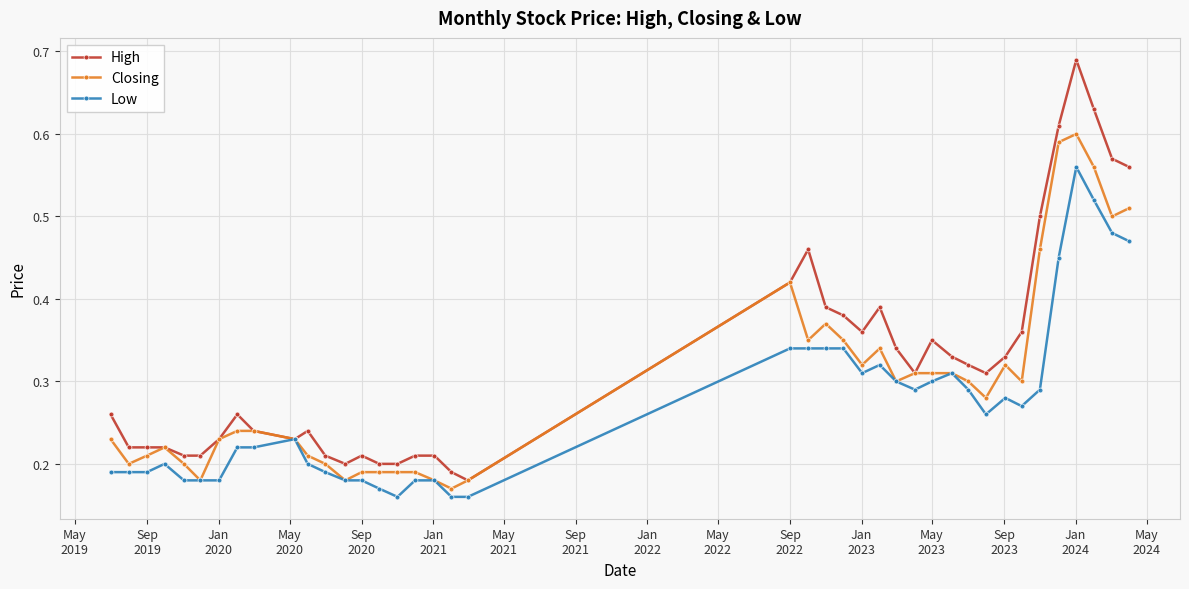

Which series has the widest spread of values?

High